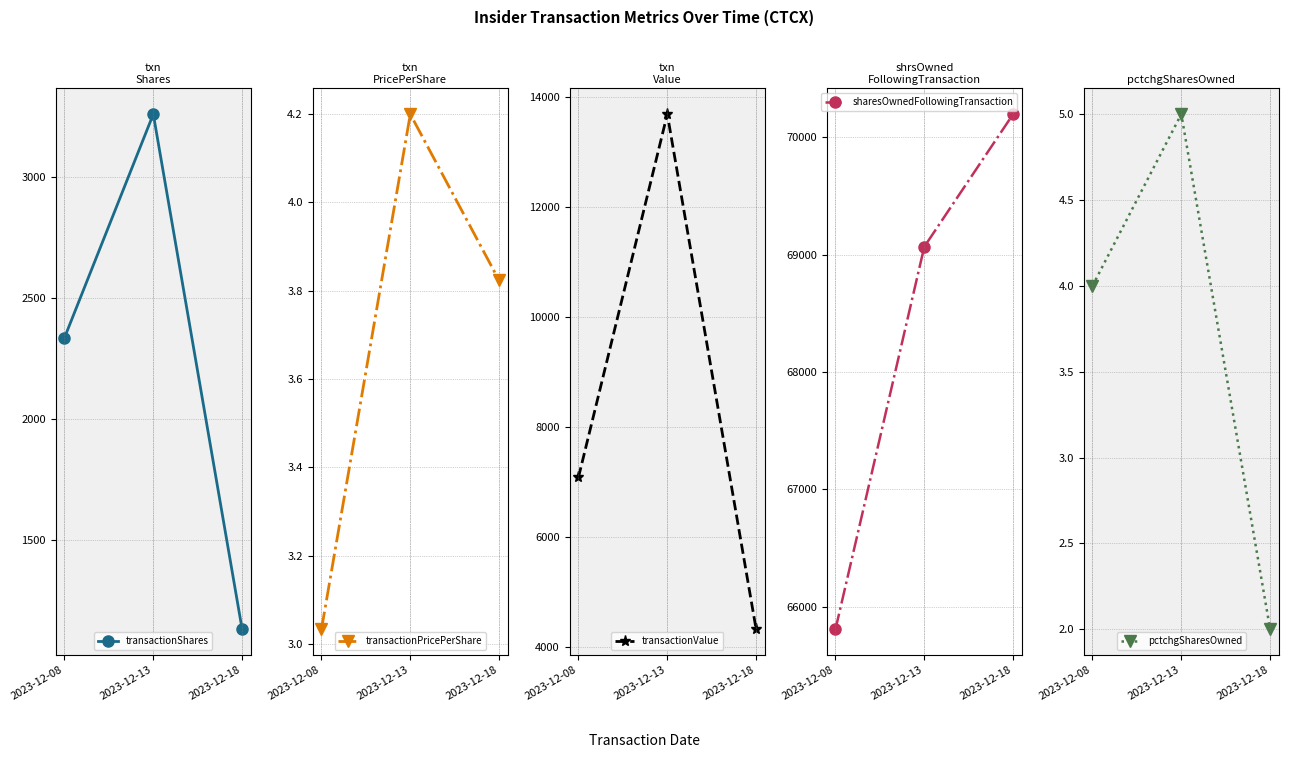

Is it true that transactionPricePerShare equals 3.8 at 2023-12-18?

True